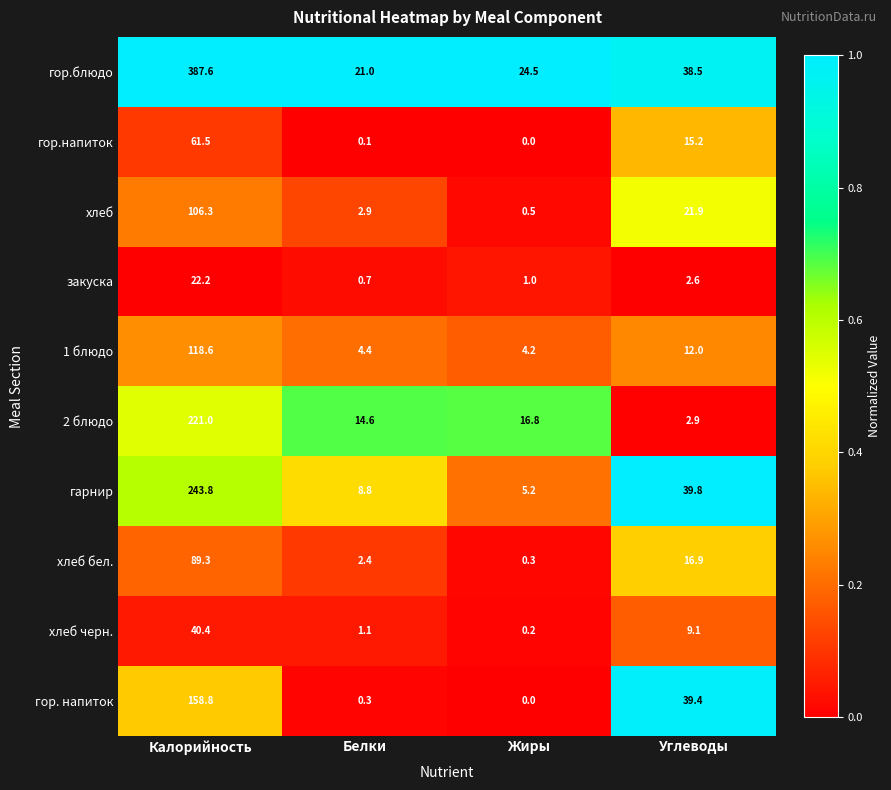

What is the greatest value displayed?

387.6